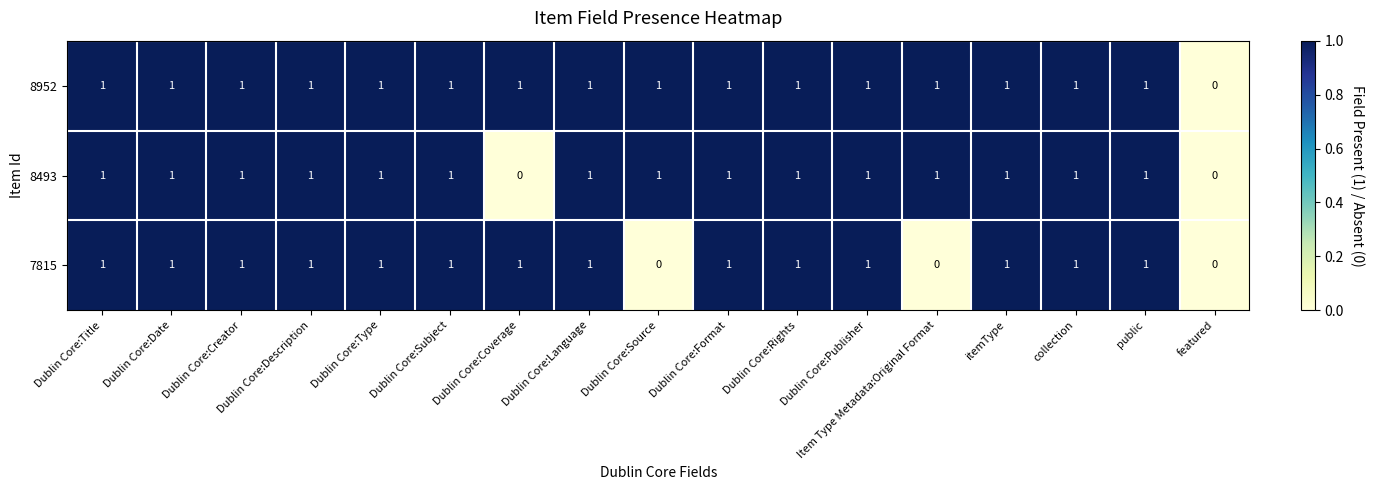

How many values in 7815 are above zero?

14